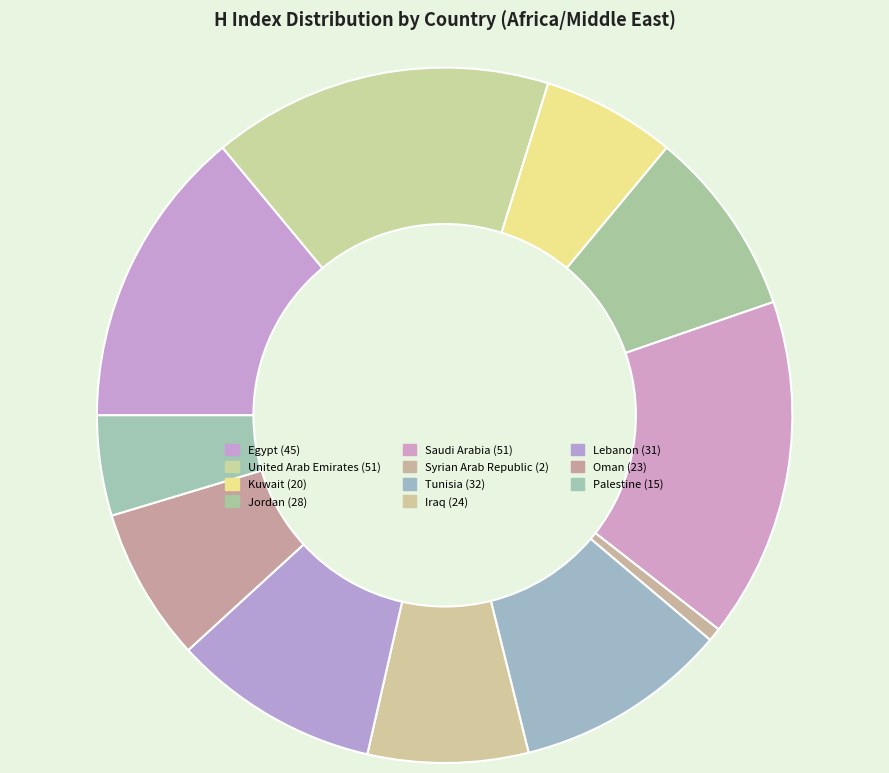

True or false: Lebanon accounts for 15% of the total.

False